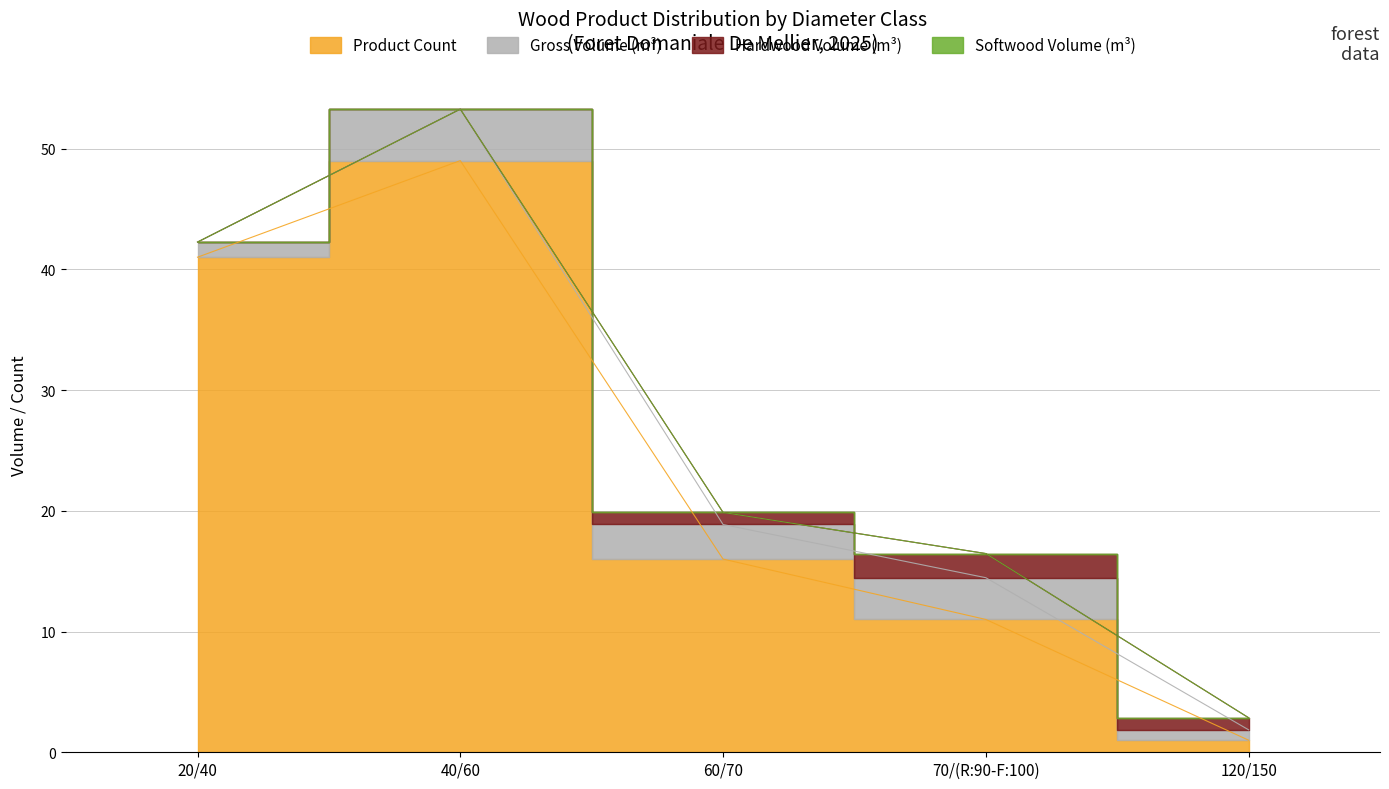

What is the difference between the maximum and second lowest values in the produit_nbre series?

38.0